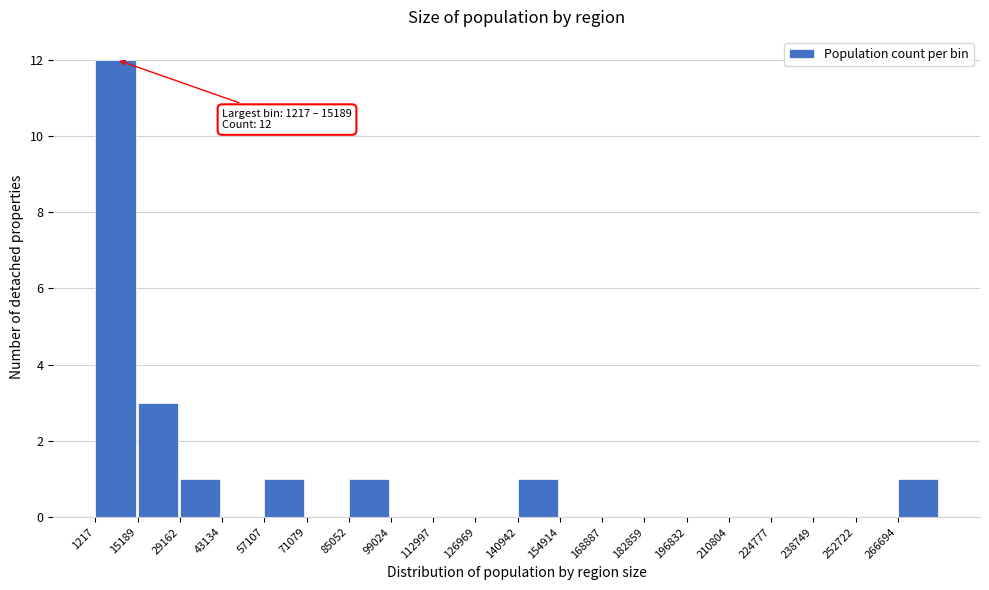

Over which range of the x-axis is the bar tallest?

2000 to 16000